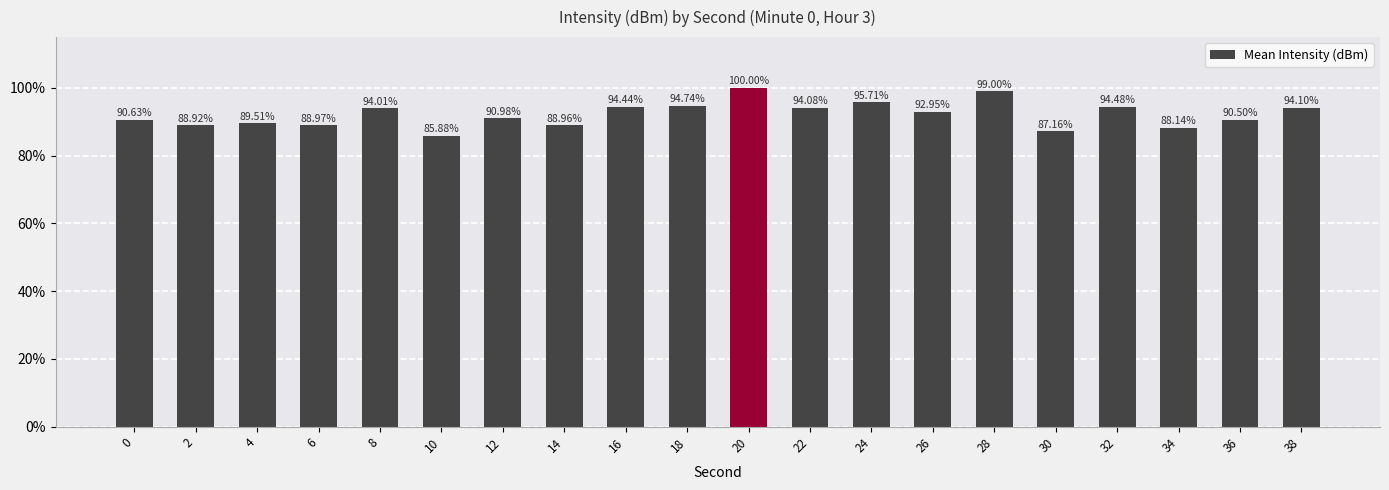

What is the difference between the second highest and second lowest values?

11.8